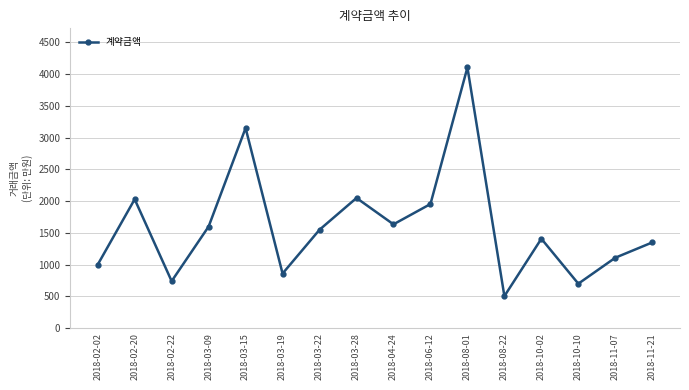

What is the label of the 10th point from the left?

2018-06-12